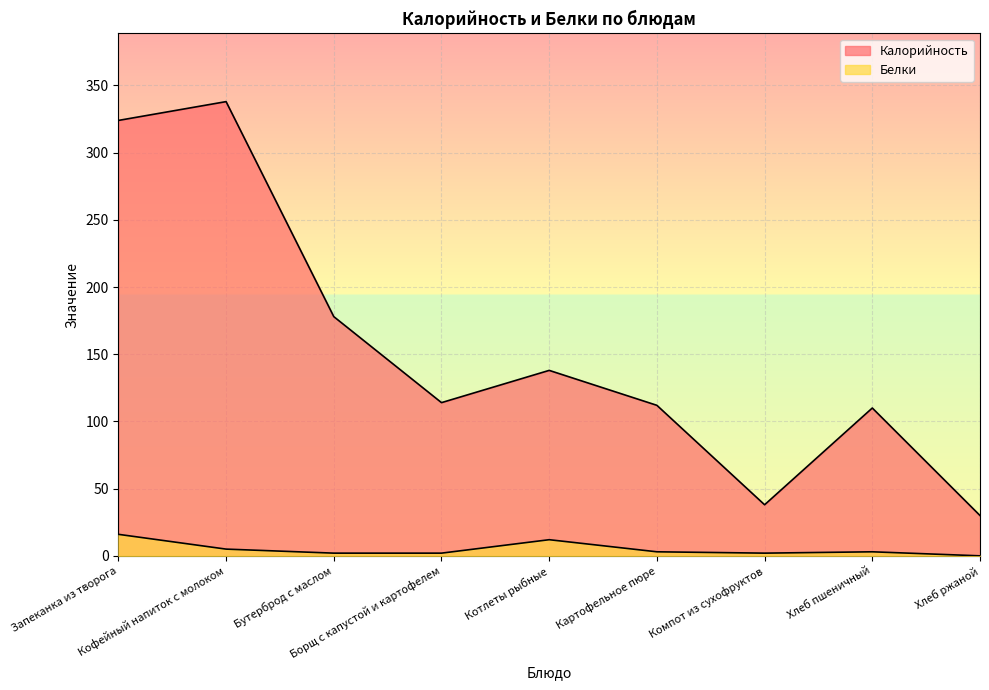

True or false: Калорийность and Белки intersect in this chart.

False